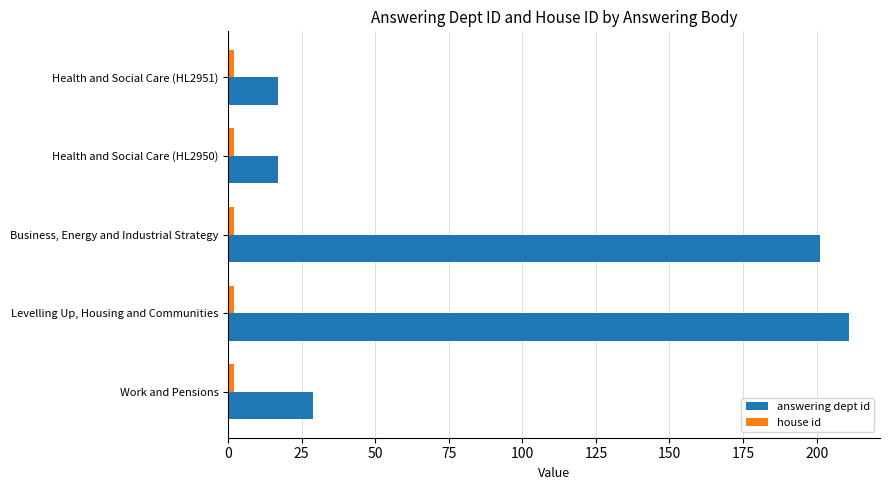

Which series changed the most between Work and Pensions and Business, Energy and Industrial Strategy?

answering dept id